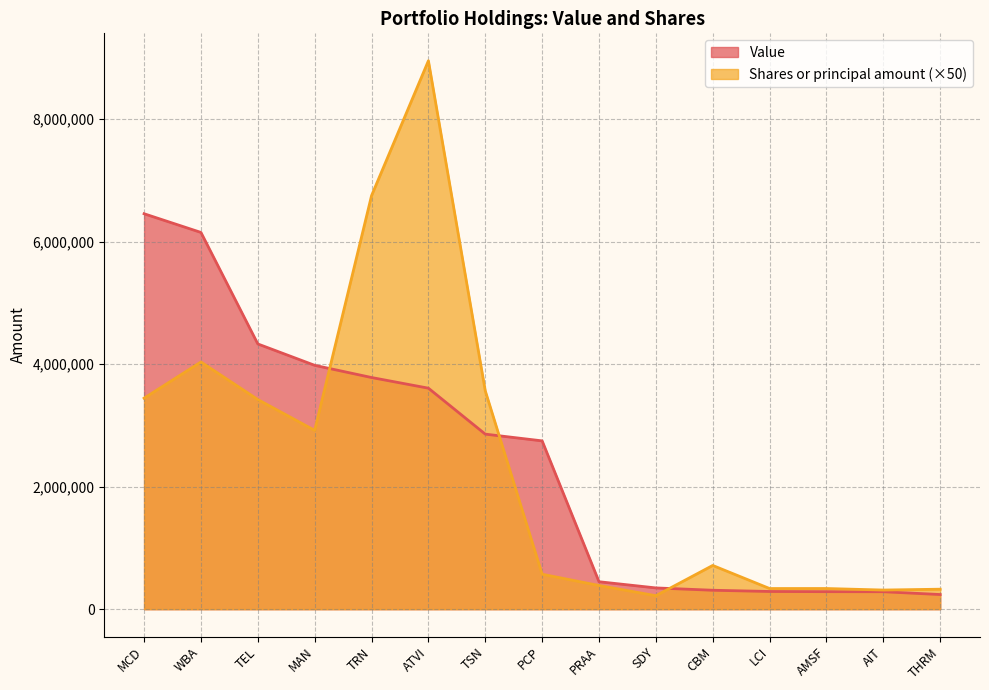

What is the sum of the Value values at WBA and PCP?

8896000